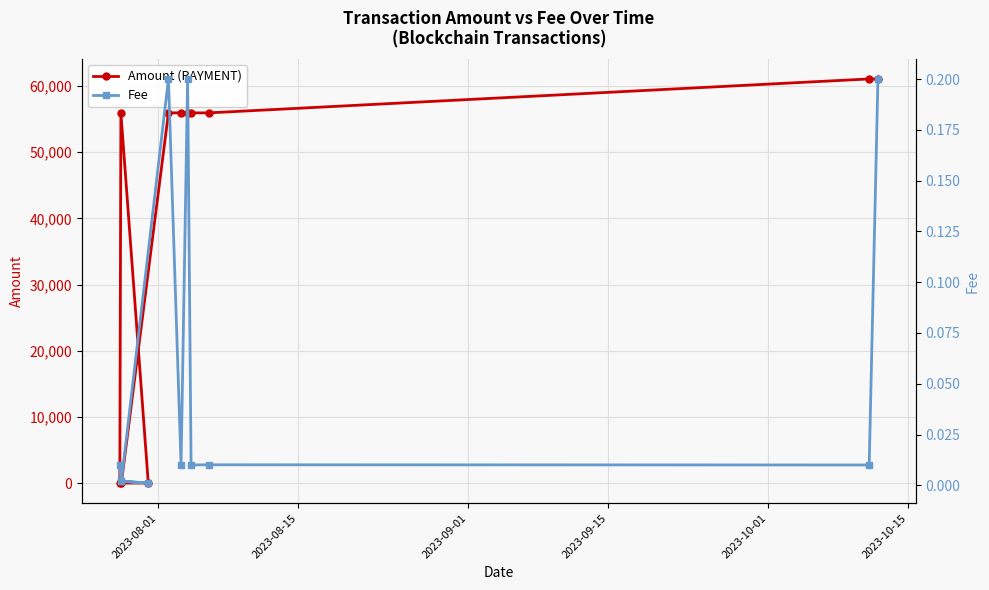

Rank the series by their maximum value, from lowest to highest.

Fee, Amount (PAYMENT)